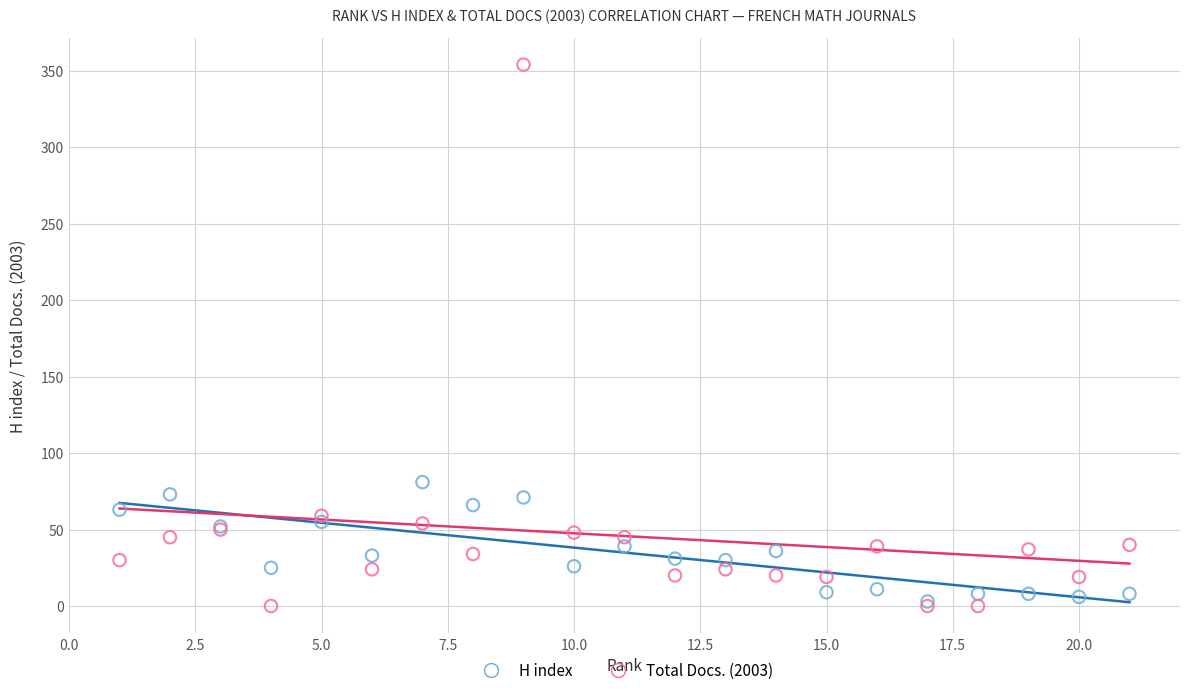

Which series has the widest spread of Y values?

Total Docs. (2003)